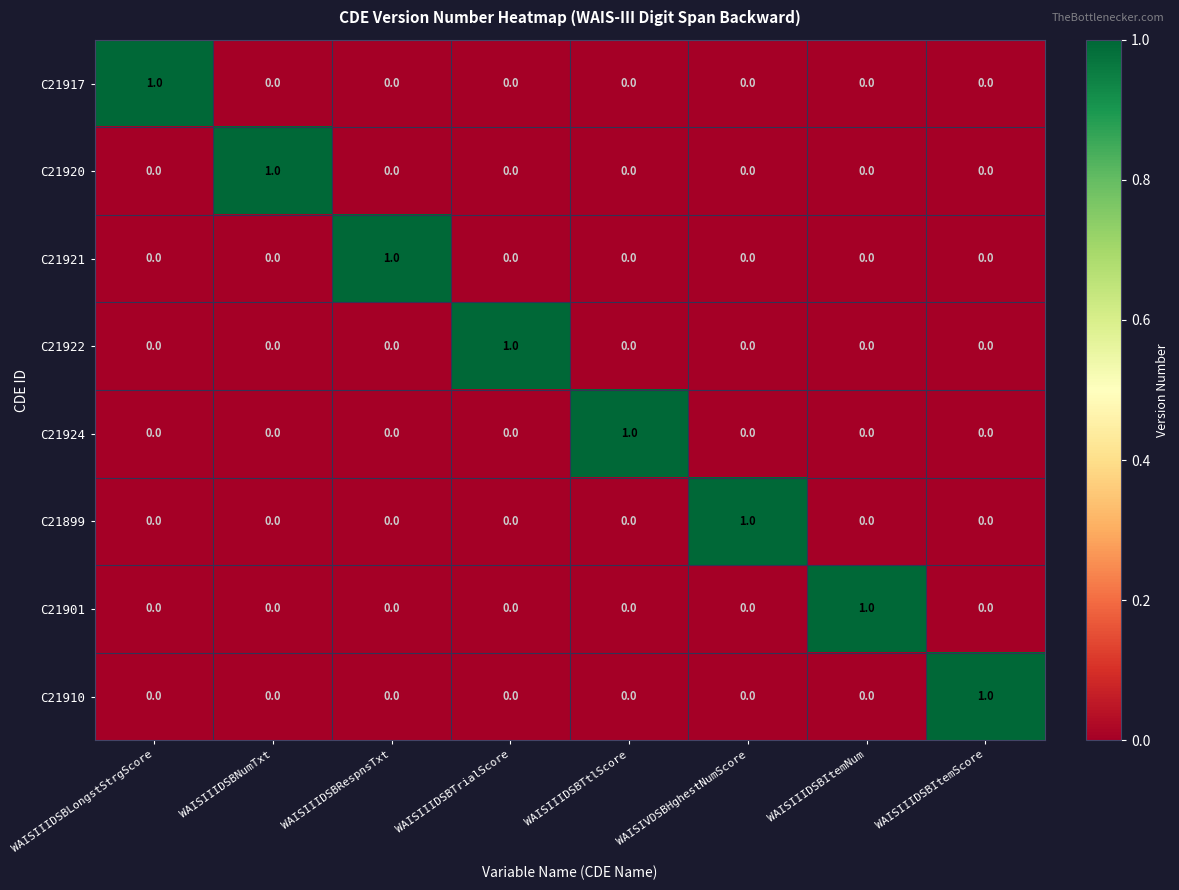

How many series are shown in this chart?

8